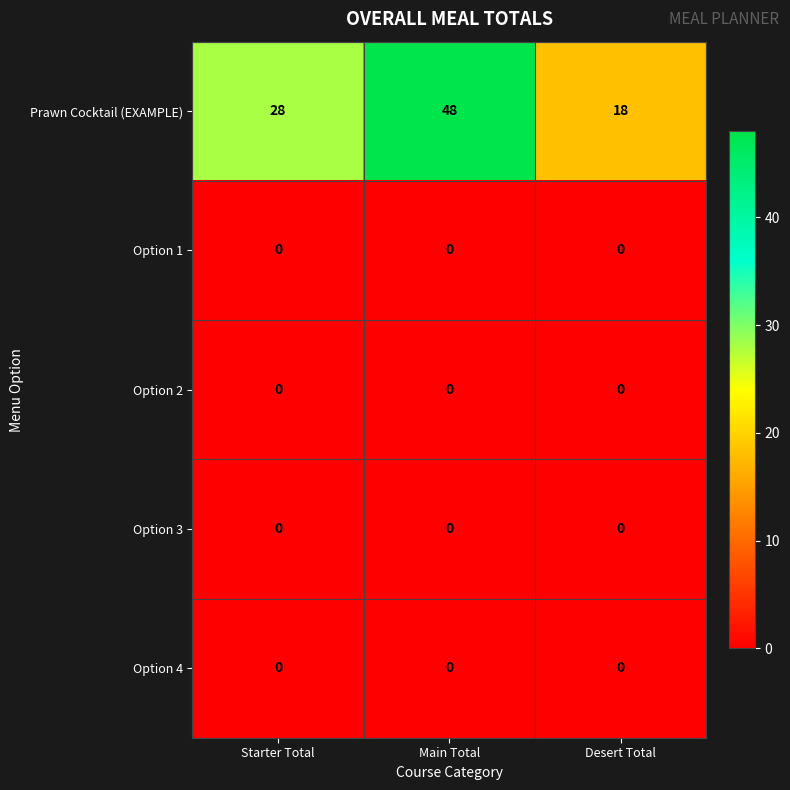

What is the spread (max minus min) of values at Starter Total?

28